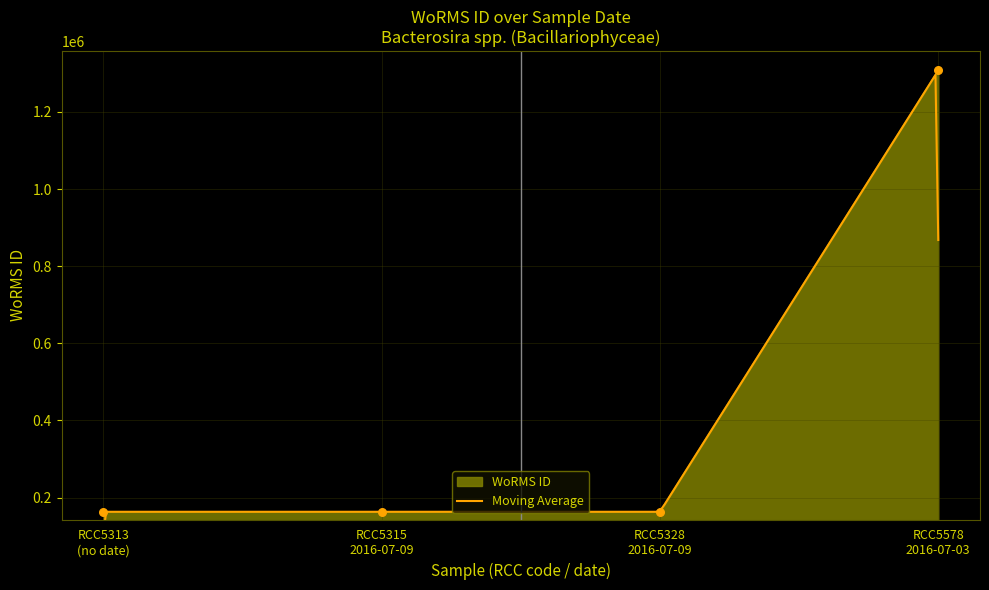

What is the lowest value of the WoRMS ID series?

162927.0